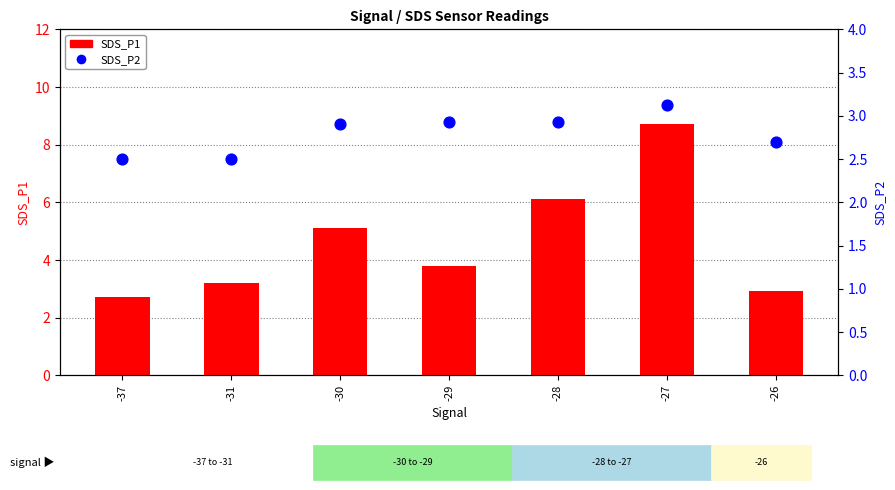

Which series reaches the minimum Y coordinate?

SDS_P2